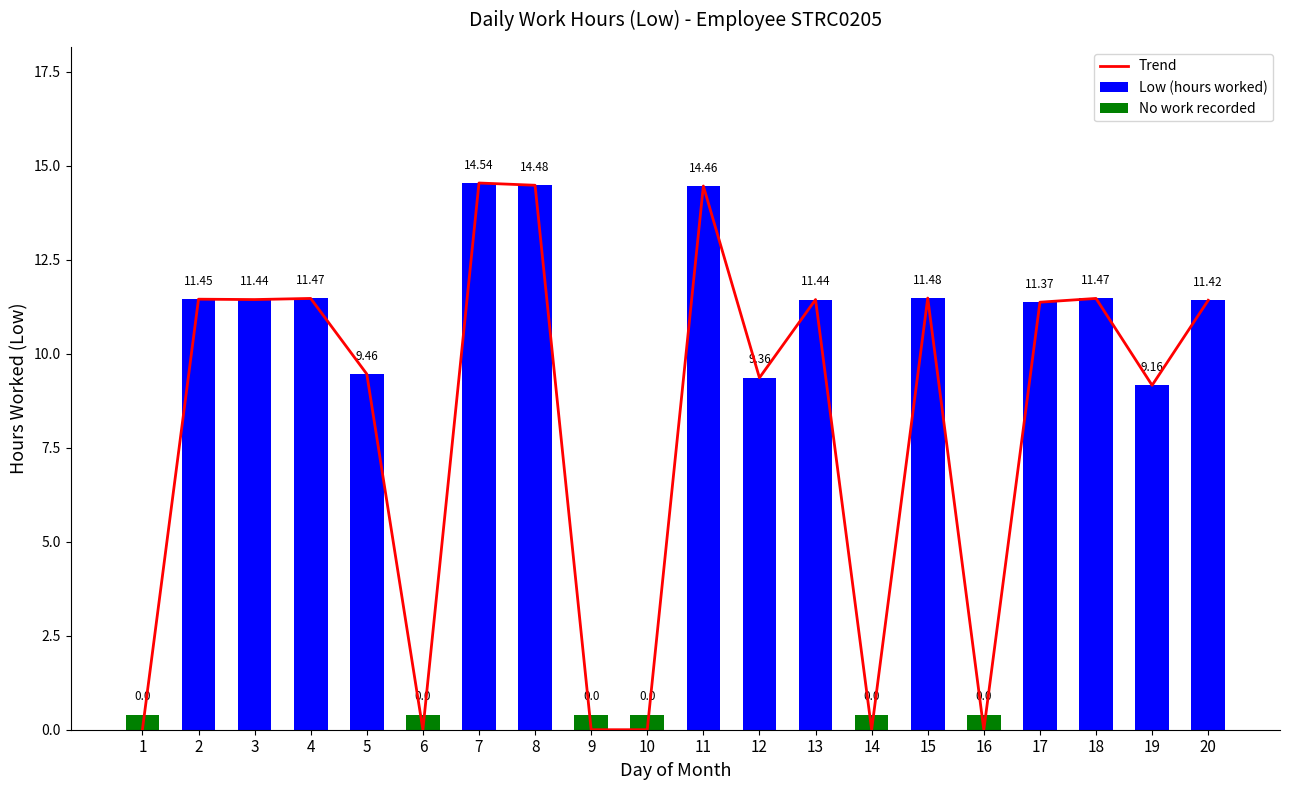

Does the chart contain any negative values?

No